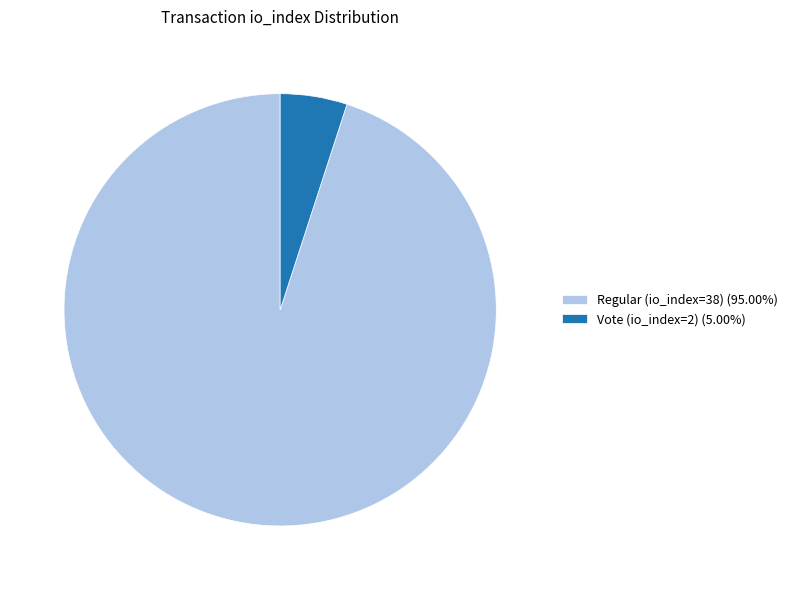

Is the sum of Regular (io_index=38) (95.00%) and Vote (io_index=2) (5.00%) greater than half?

Yes